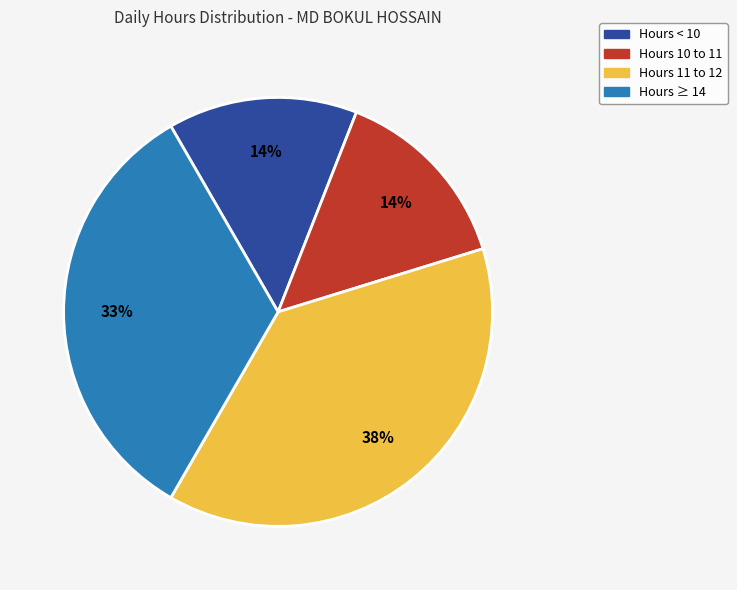

Is there any slice that represents more than half of the pie?

No